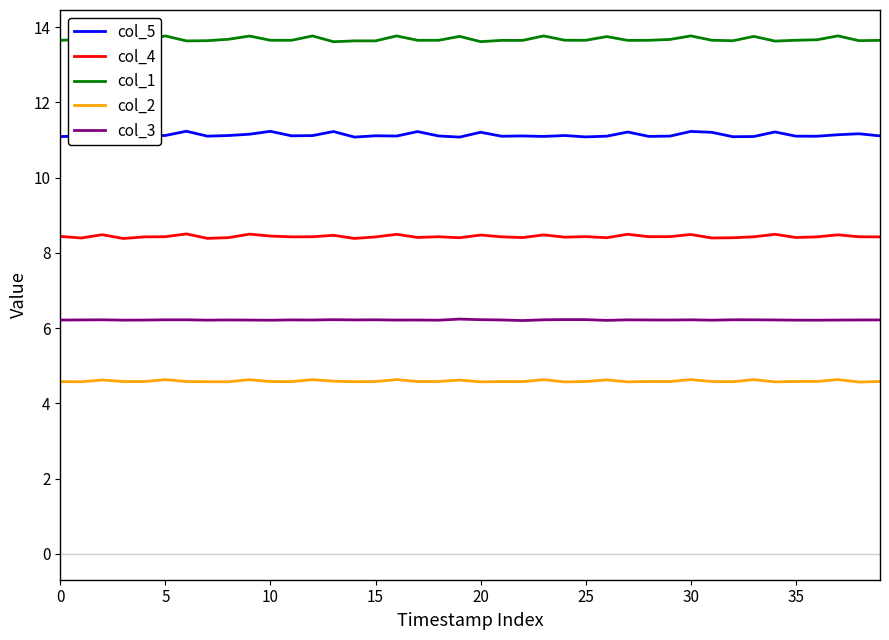

What is the highest value of the col_4 series?

8.5